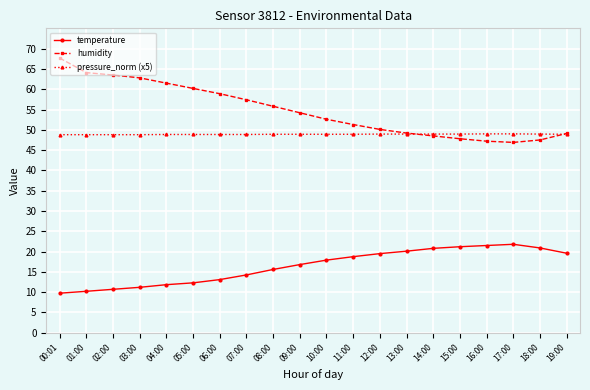

Is it true that humidity equals 75.4 at 17:00?

False